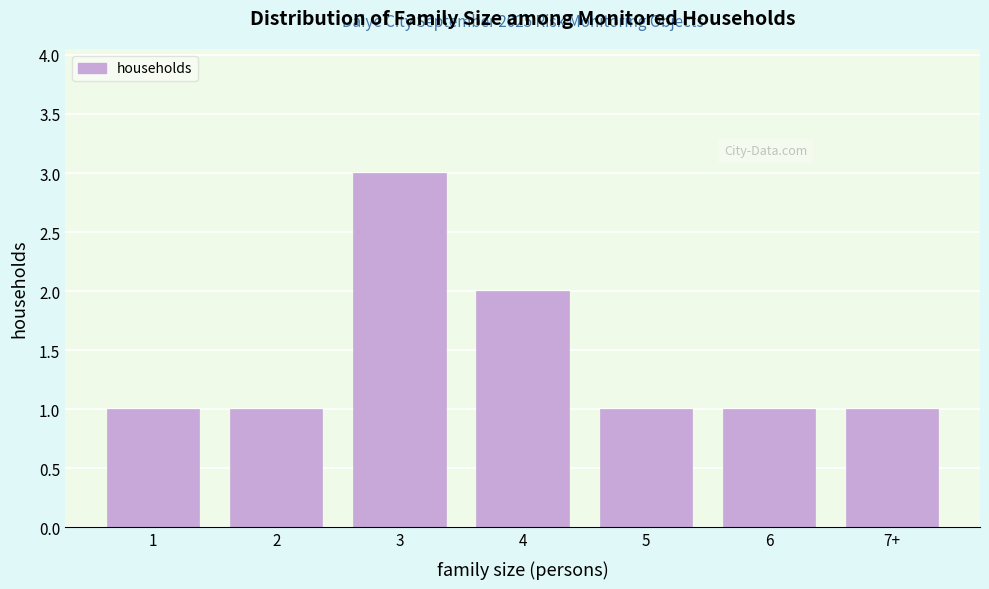

Reading left to right, what are all the values shown in this chart?

1	1	3	2	1	1	1